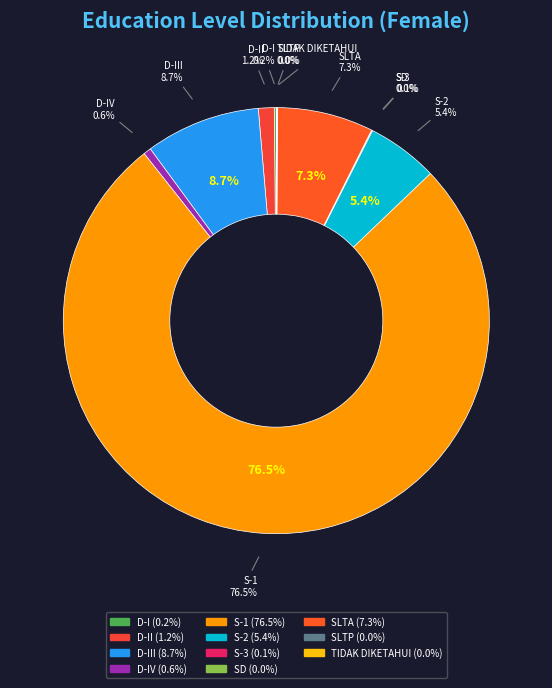

To the nearest percent, what portion does D-III represent?

9%